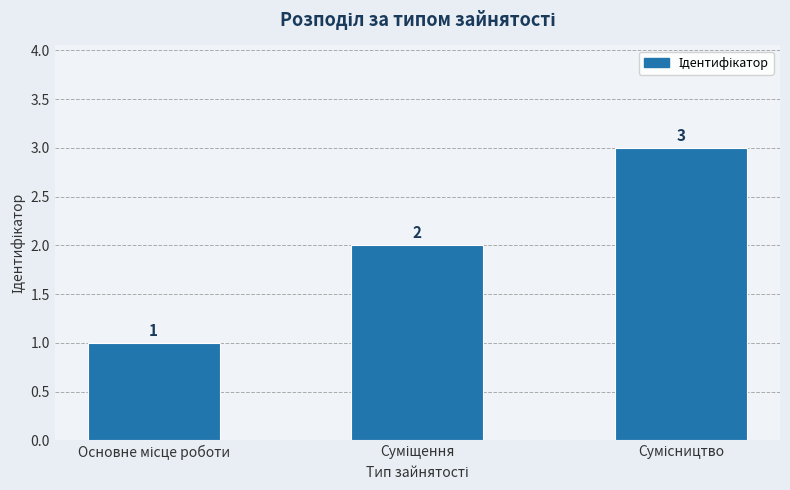

How many values are between 1 and 3?

3